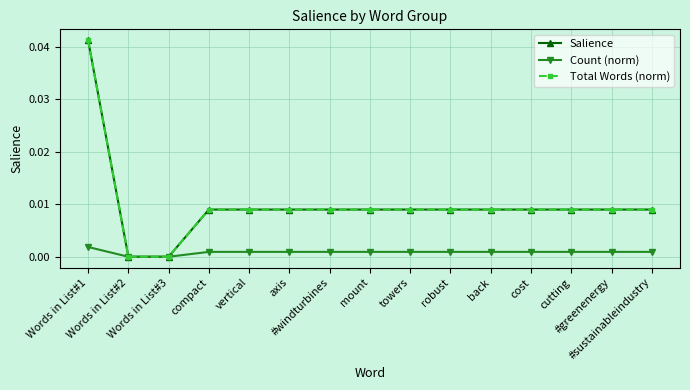

The value of Count (norm) at mount is 0.0. True or false?

False